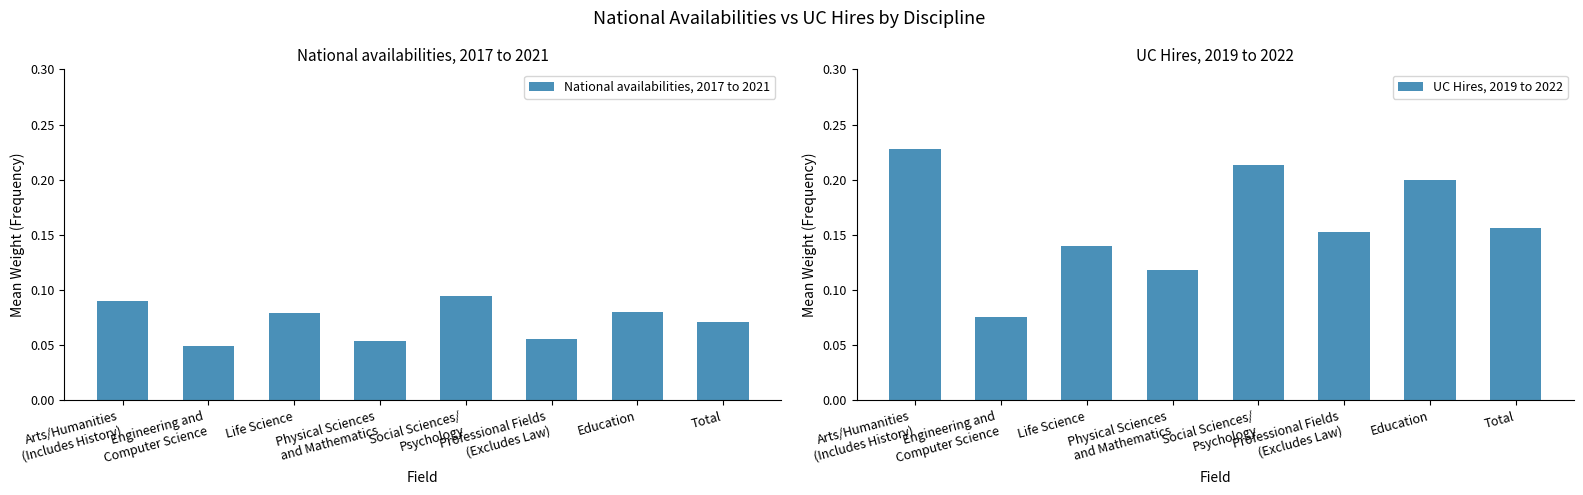

Where is UC Hires, 2019 to 2022 nearest to the value 0?

Engineering and
Computer Science